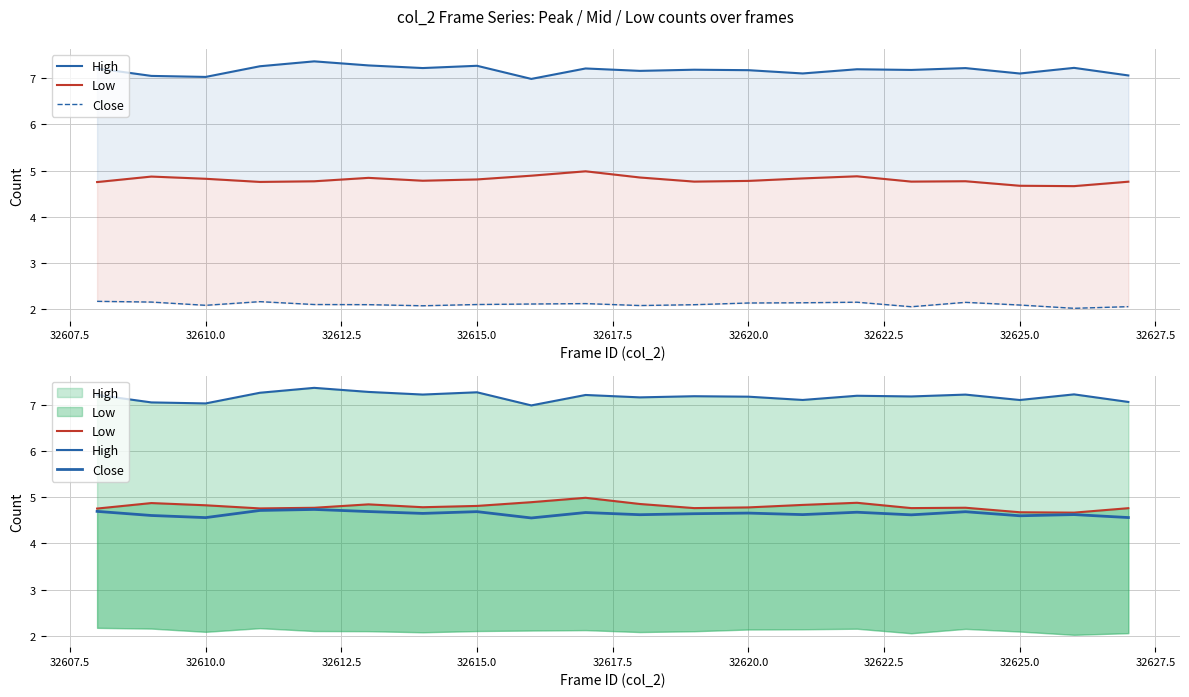

What are all the series names shown in the legend?

High, Low, Close